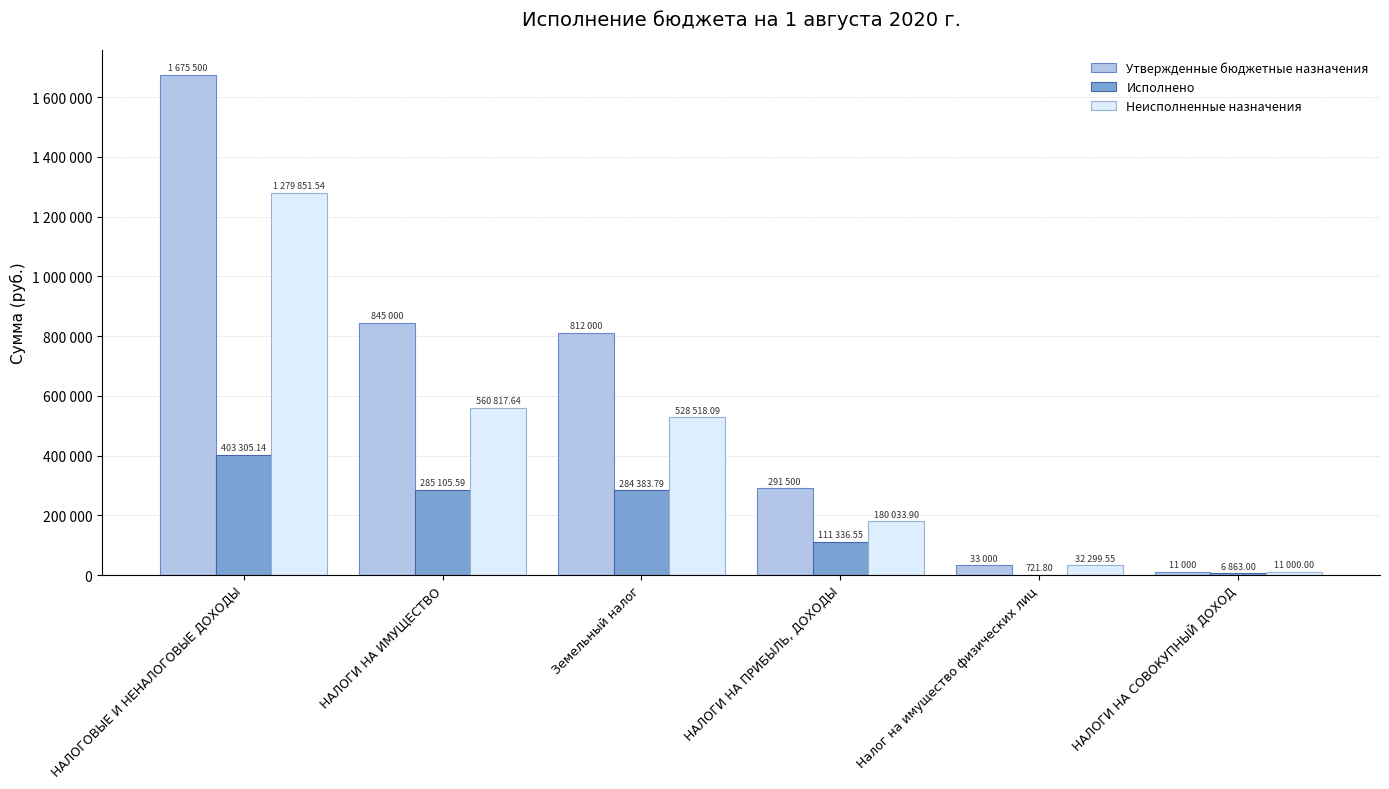

What is the sum of the Утвержденные бюджетные назначения values at НАЛОГИ НА ИМУЩЕСТВО and Земельный налог?

1657000.0